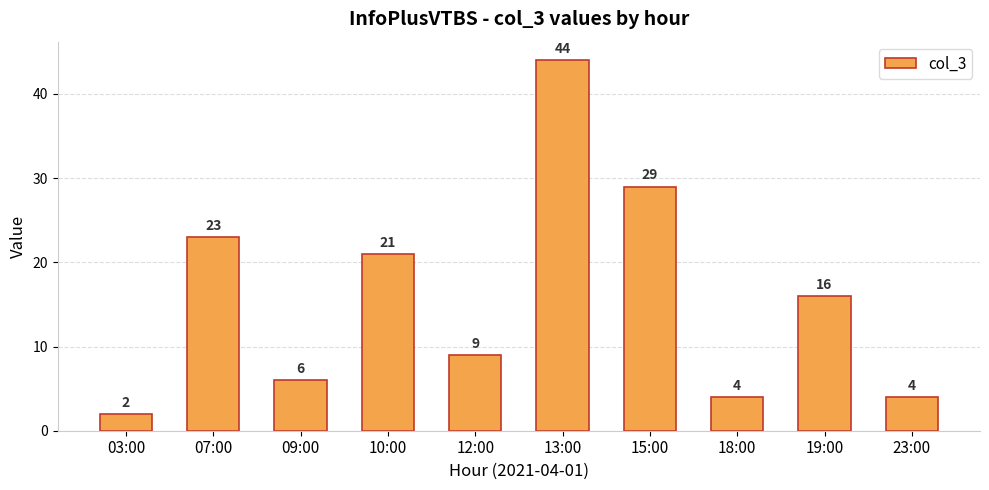

Reading right to left, transcribe all the data shown in this chart.

23:00=4	19:00=16	18:00=4	15:00=29	13:00=44	12:00=9	10:00=21	09:00=6	07:00=23	03:00=2